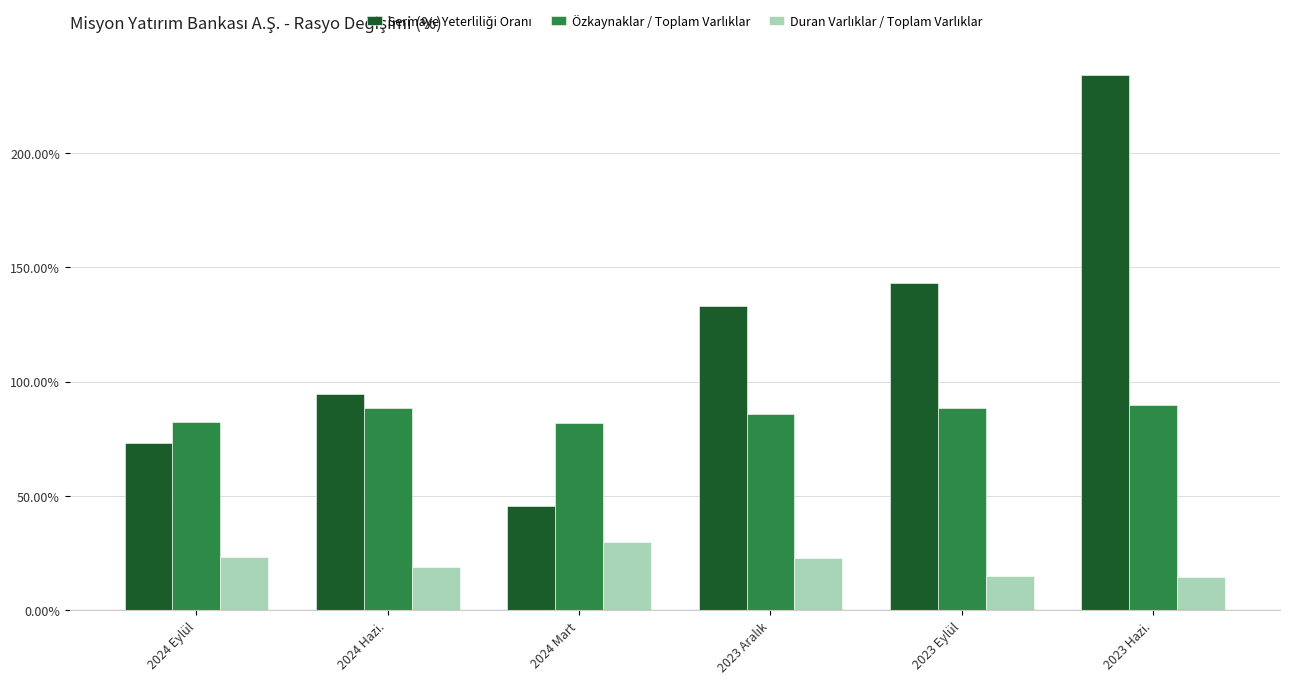

At which category is the sum across all series the highest?

2023 Hazi.